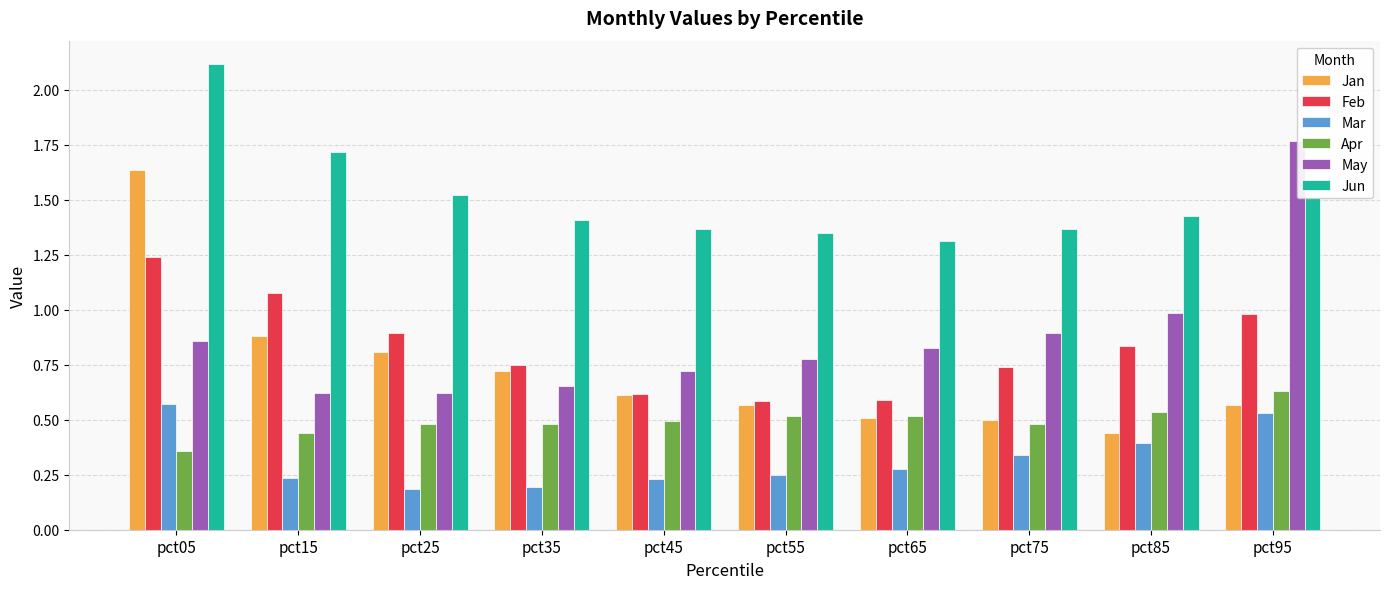

Which series has the widest spread of values?

Jan